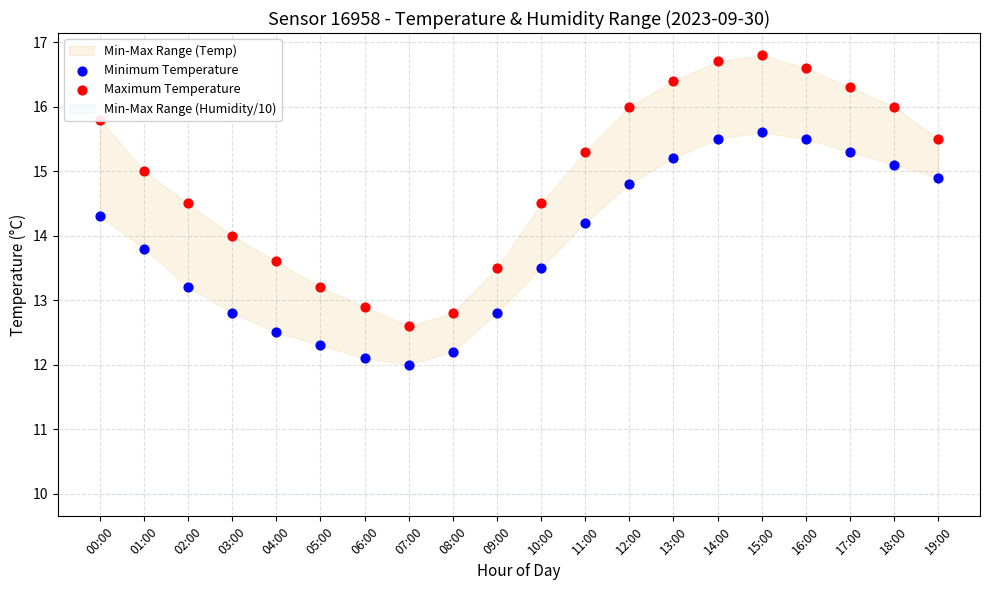

Is the value of Minimum Temperature at 03:00 greater than the value of Maximum Temperature at 15:00?

No